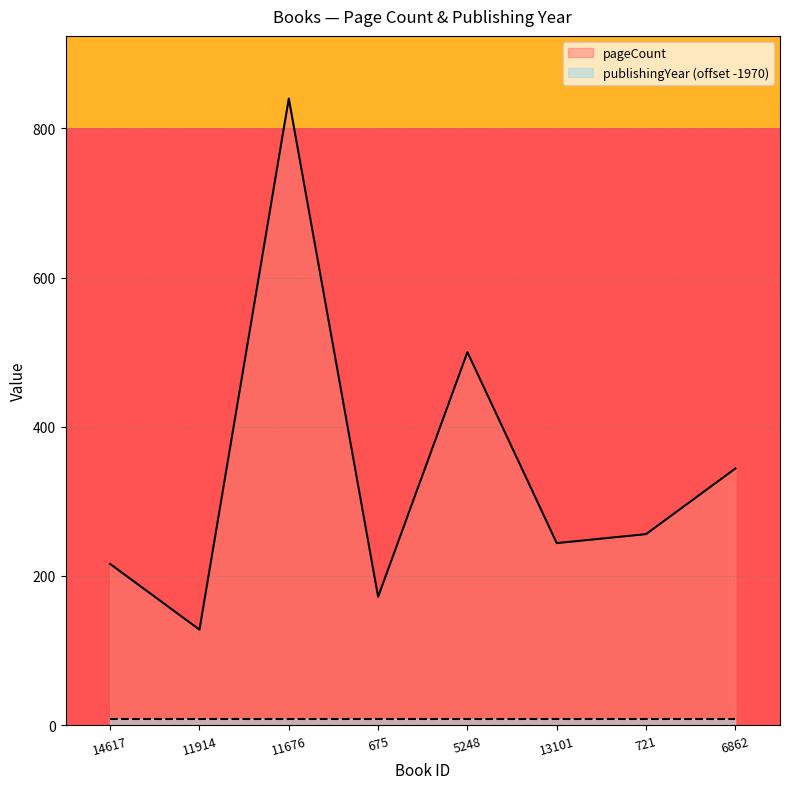

What position from the right is 721?

2